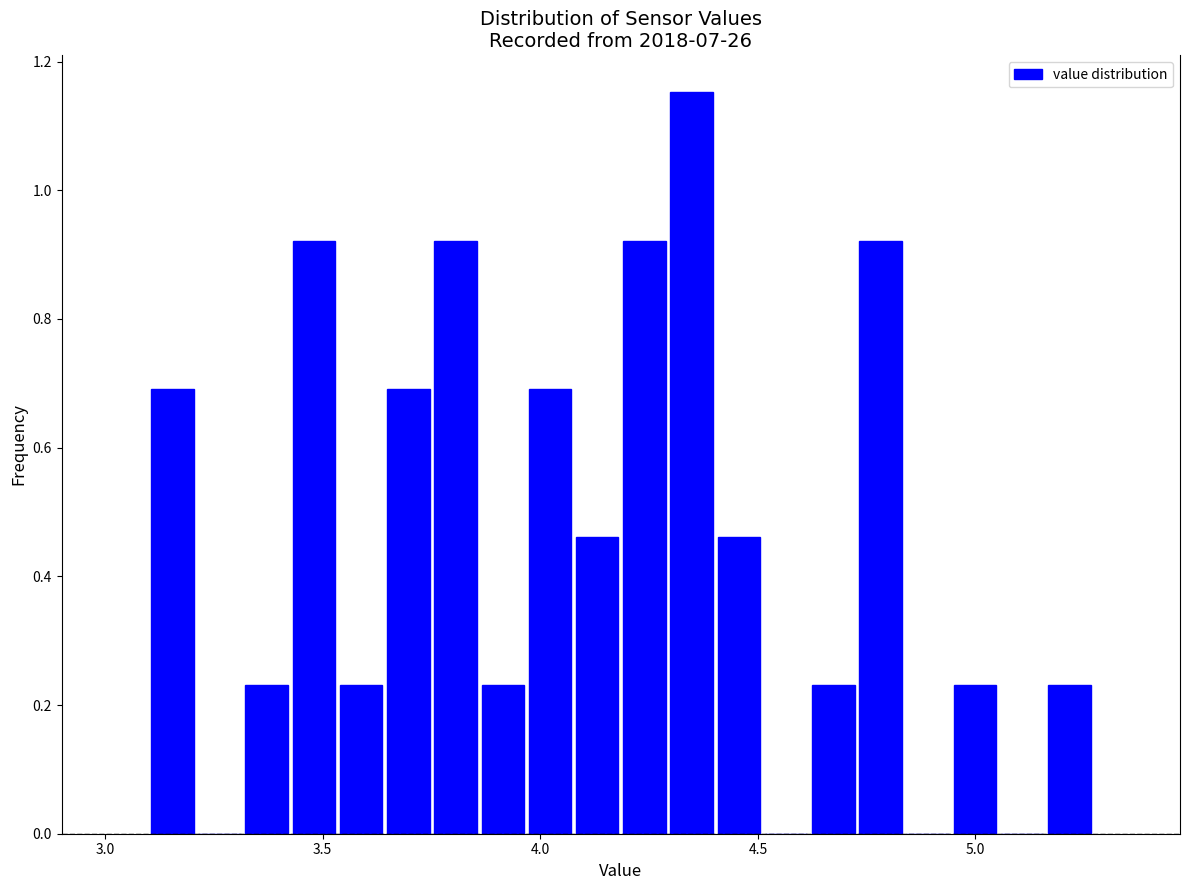

Read against the x-axis, roughly where is the centre of the tallest bar?

4.35